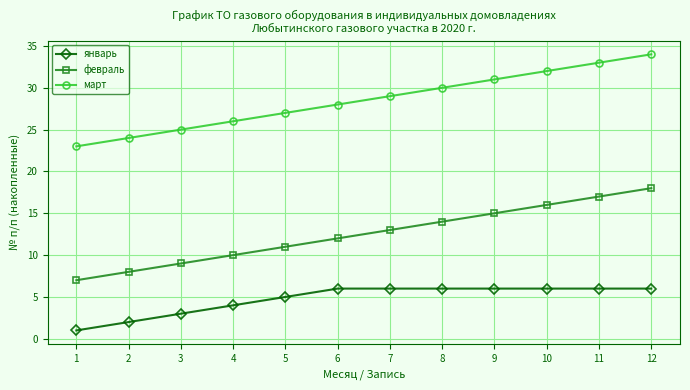

What are all the series names shown in the legend?

январь, февраль, март